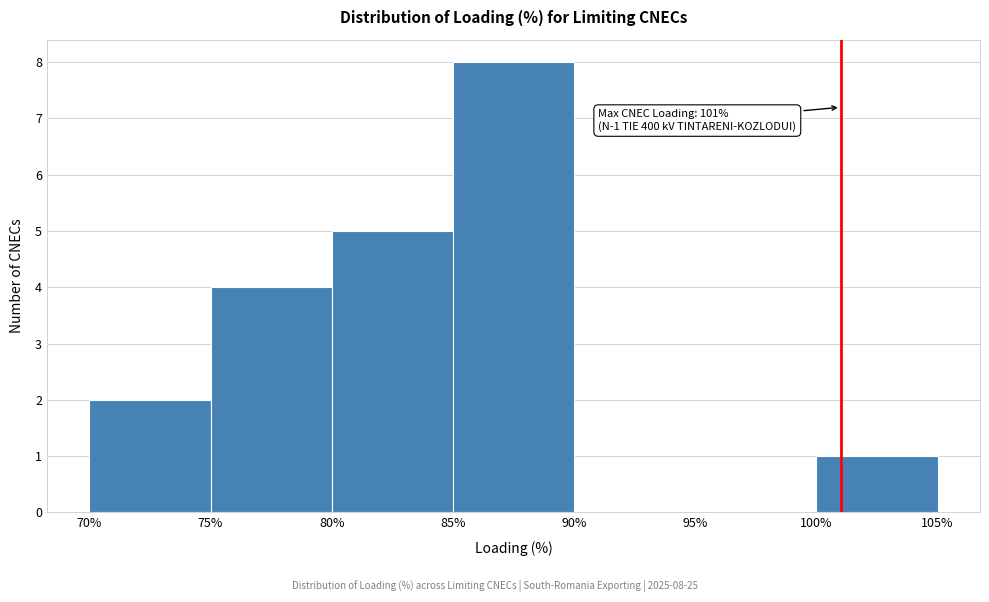

Which range on the x-axis has the tallest bar?

85% to 90%